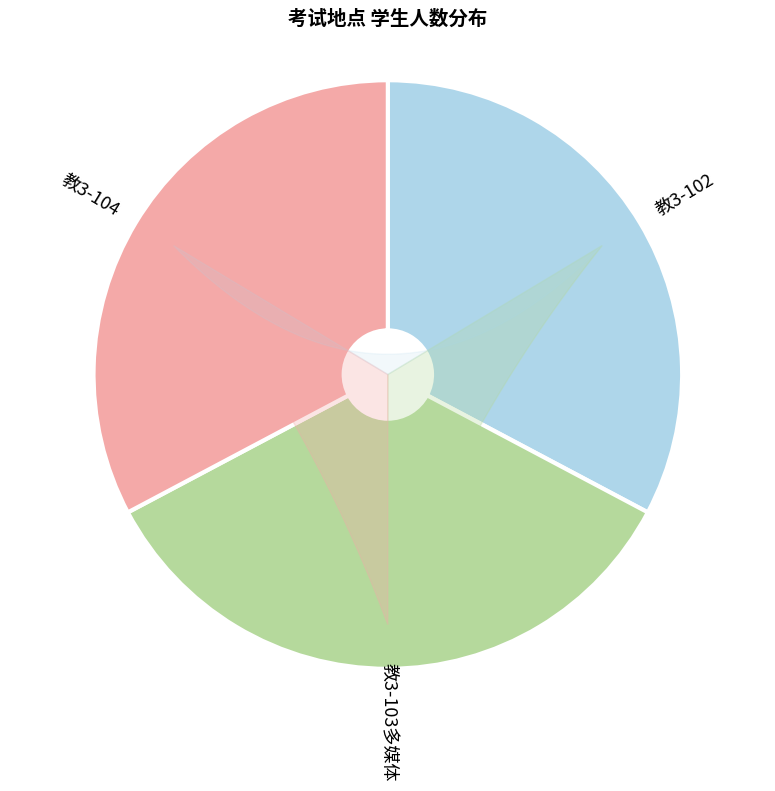

Does 教3-102 represent more than half of the total?

No